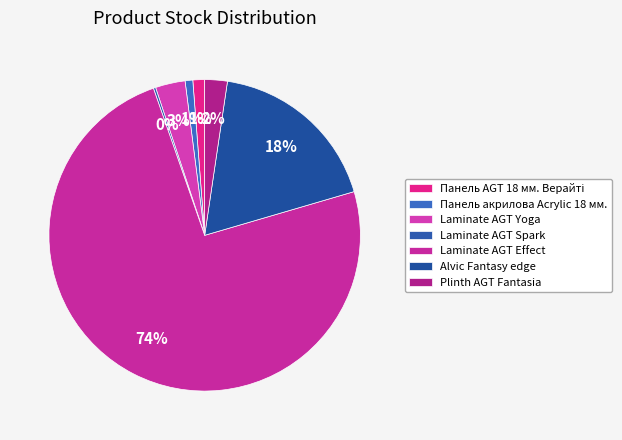

What portion of the pie excludes Plinth AGT Fantasia?

97.7%